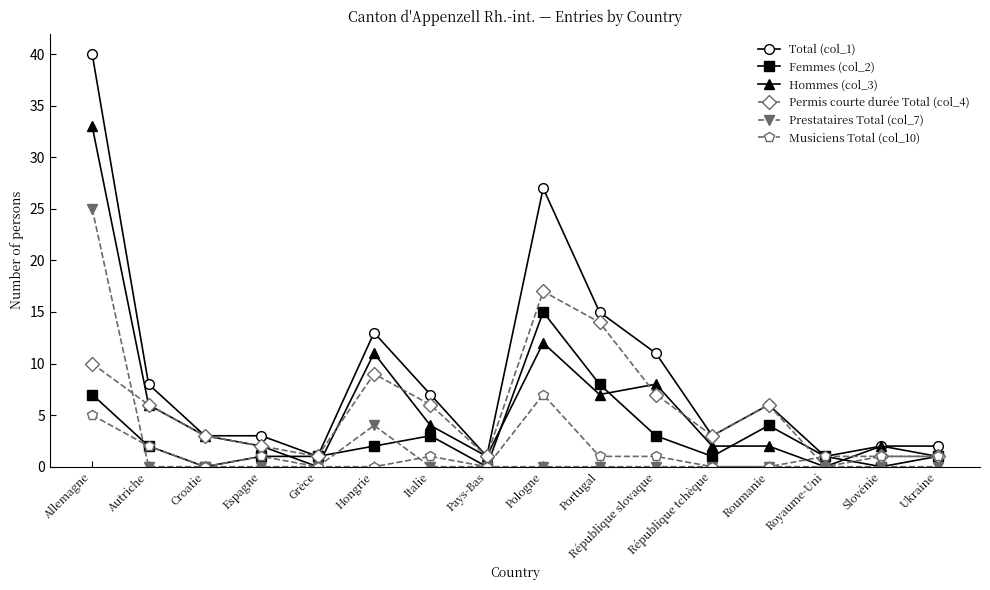

How many lines are shown in the chart?

6